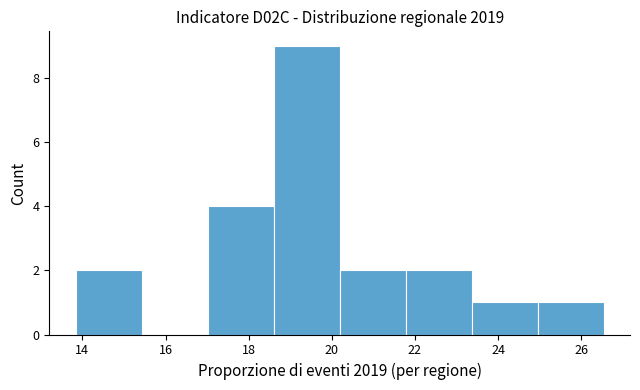

Over which range of the x-axis is the bar tallest?

18.6 to 20.2